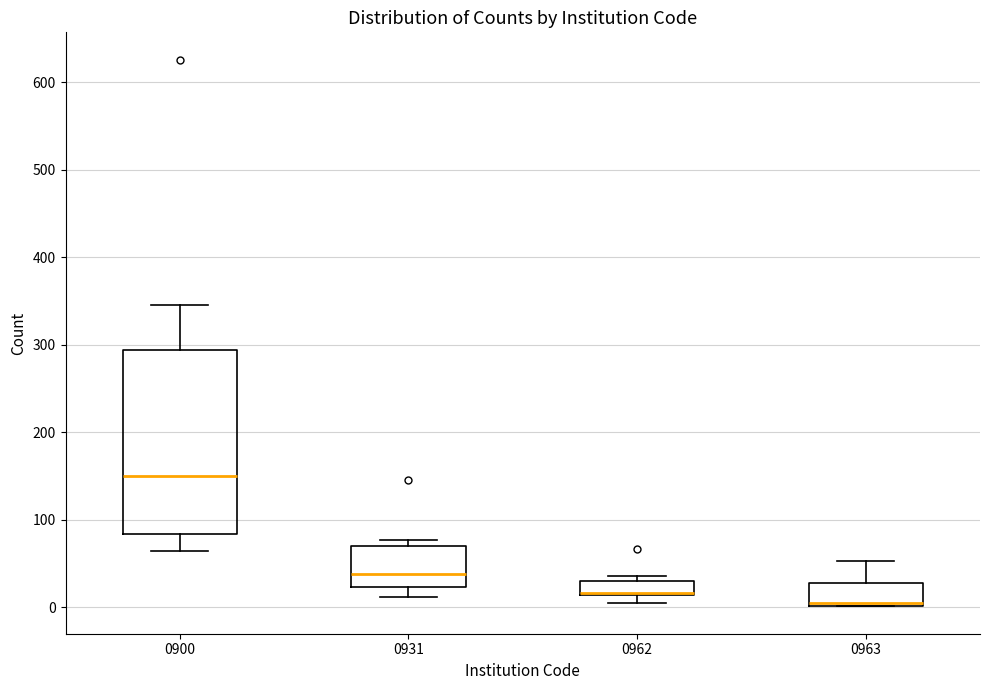

Reading left to right, transcribe this box plot: for each box, give where its median line is, the range the box spans, and where its two whiskers end, as read against the y-axis. The values are not printed on the chart, so give them approximately, as read against the axis.

0900: median 150, box 80 to 290, whiskers 60 to 350
0931: median 40, box 20 to 70, whiskers 10 to 80
0962: median 20 (drawn on the box's lower edge), box 10 to 30, whiskers 10 (below the box's lower edge) to 40
0963: median 0 (drawn on the box's lower edge), box 0 to 30, whiskers 0 to 50